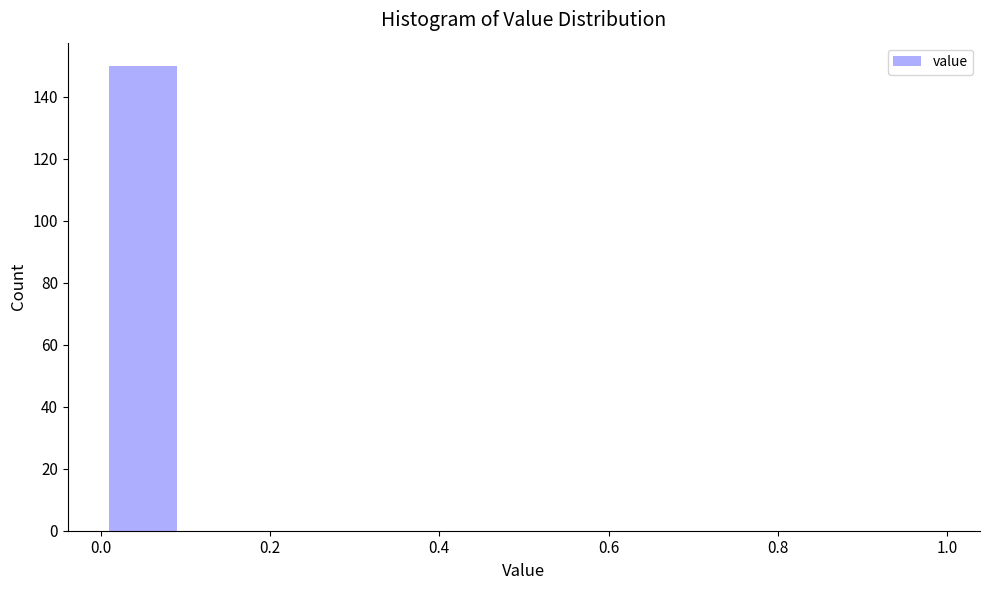

Reading left to right, transcribe this chart: for each bar, give the range it covers on the x-axis and its height. The values are not printed on the chart, so give them approximately, as read against the axis.

0.0 to 0.1: 150
0.1 to 0.2: 0
0.2 to 0.3: 0
0.3 to 0.4: 0
0.4 to 0.5: 0
0.5 to 0.6: 0
0.6 to 0.7: 0
0.7 to 0.8: 0
0.8 to 0.9: 0
0.9 to 1.0: 0